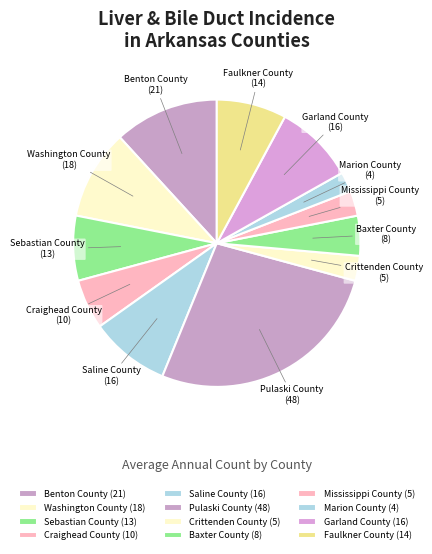

Does Crittenden County represent more than half of the total?

No